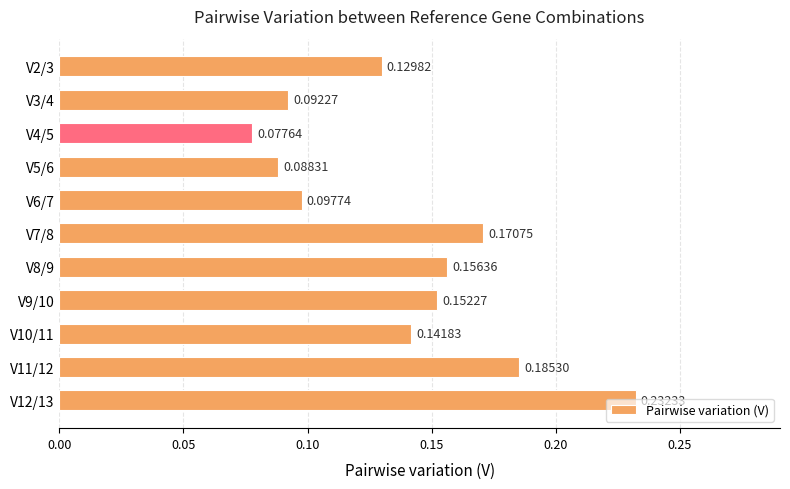

What is the change in value from V4/5 to V7/8?

+0.1